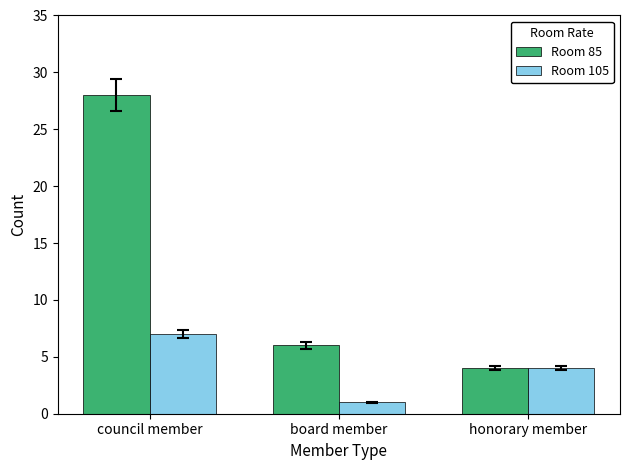

What are all the series names shown in the legend?

Room 85, Room 105